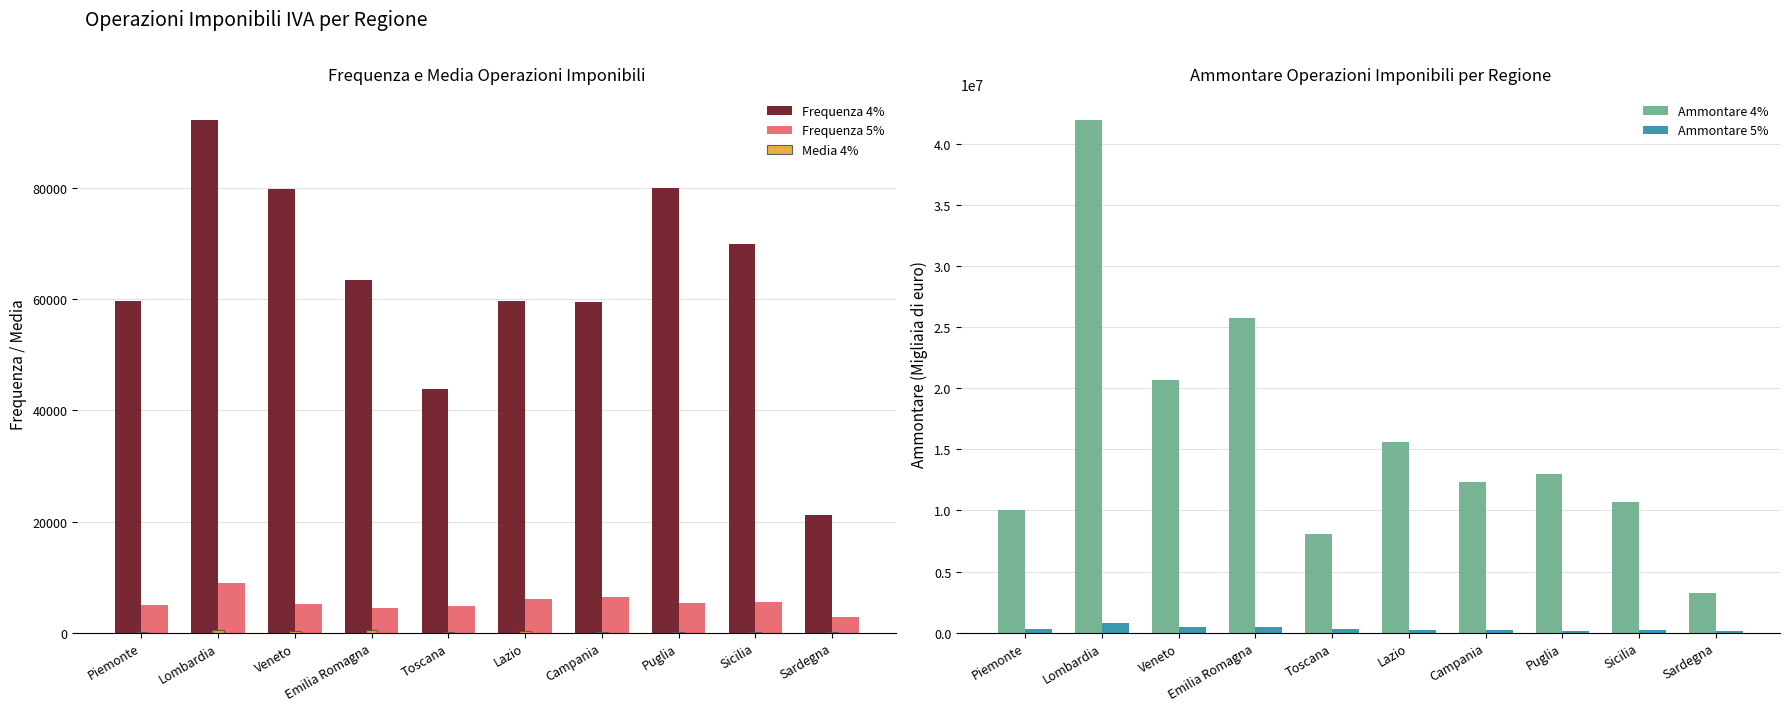

What is the total value across all series at Campania?

12605223.6